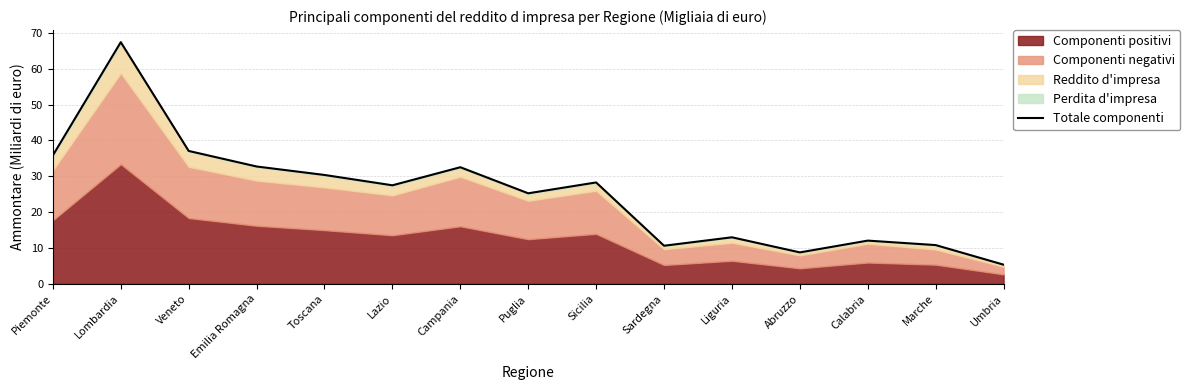

Reading right to left, list all the values displayed in this chart.

Umbria=5.3	Marche=10.8	Calabria=12.1	Abruzzo=8.8	Liguria=13.0	Sardegna=10.6	Sicilia=28.3	Puglia=25.3	Campania=32.5	Lazio=27.5	Toscana=30.4	Emilia Romagna=32.7	Veneto=37.1	Lombardia=67.4	Piemonte=35.8